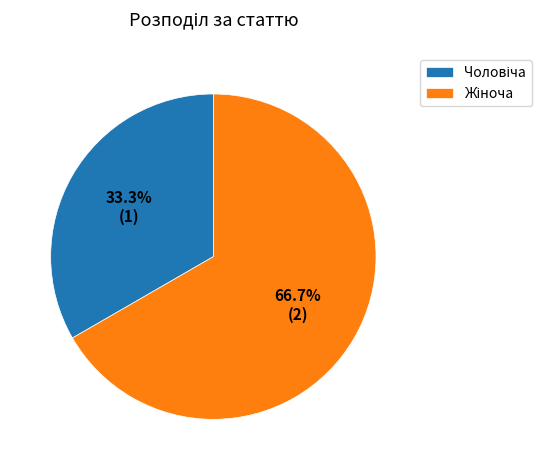

Count the number of slices in the pie.

2